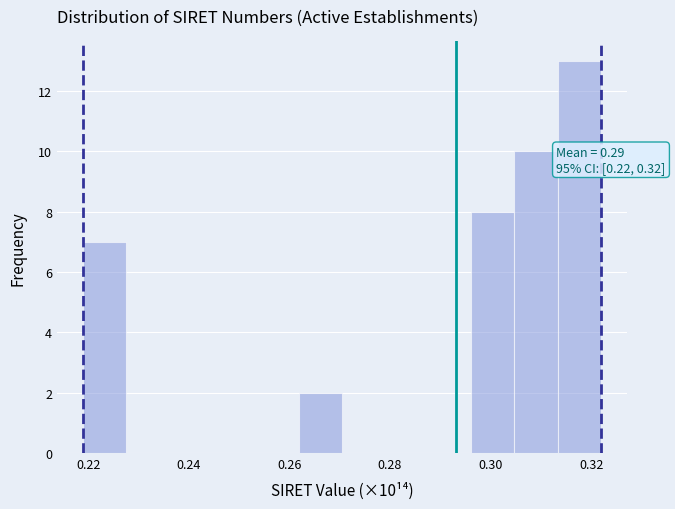

Which range on the x-axis has the tallest bar?

0.314 to 0.322